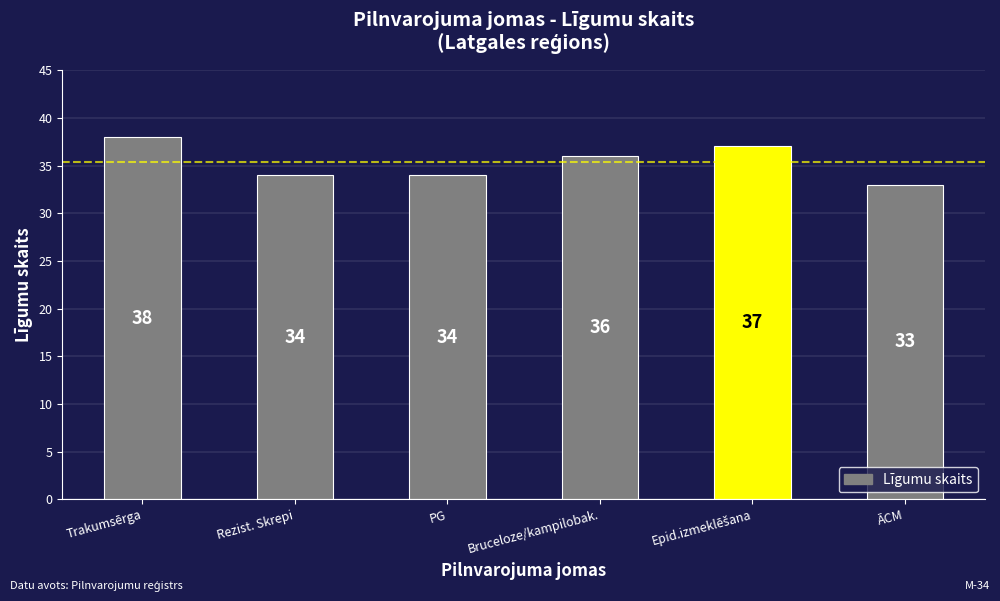

Which label corresponds to the smallest value in the chart?

ĀCM